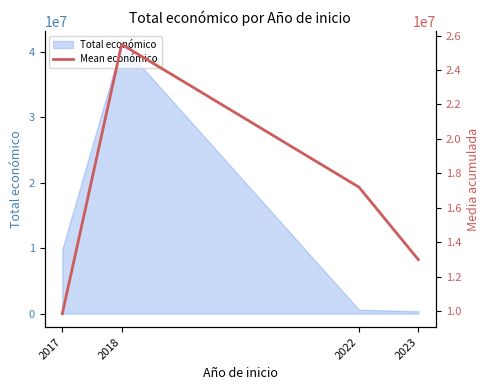

Which category has the highest value across all series?

2018